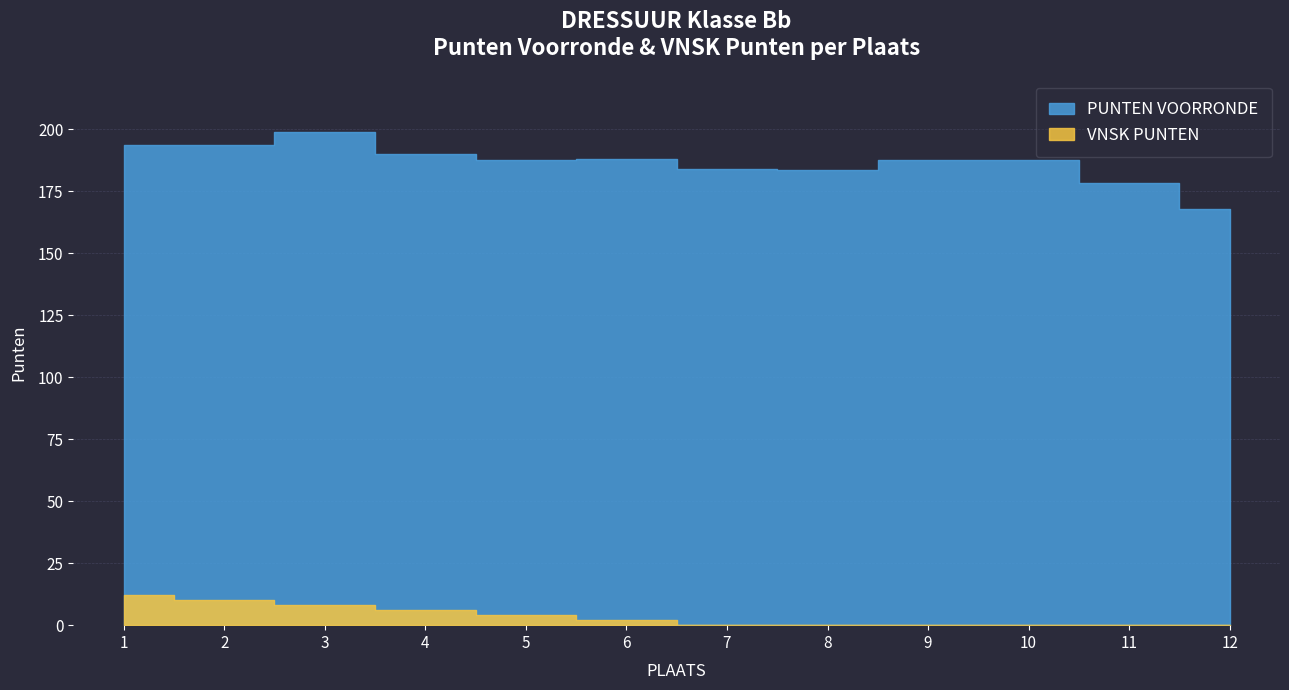

List the series in order of their overall mean, highest first.

PUNTEN VOORRONDE, VNSK PUNTEN